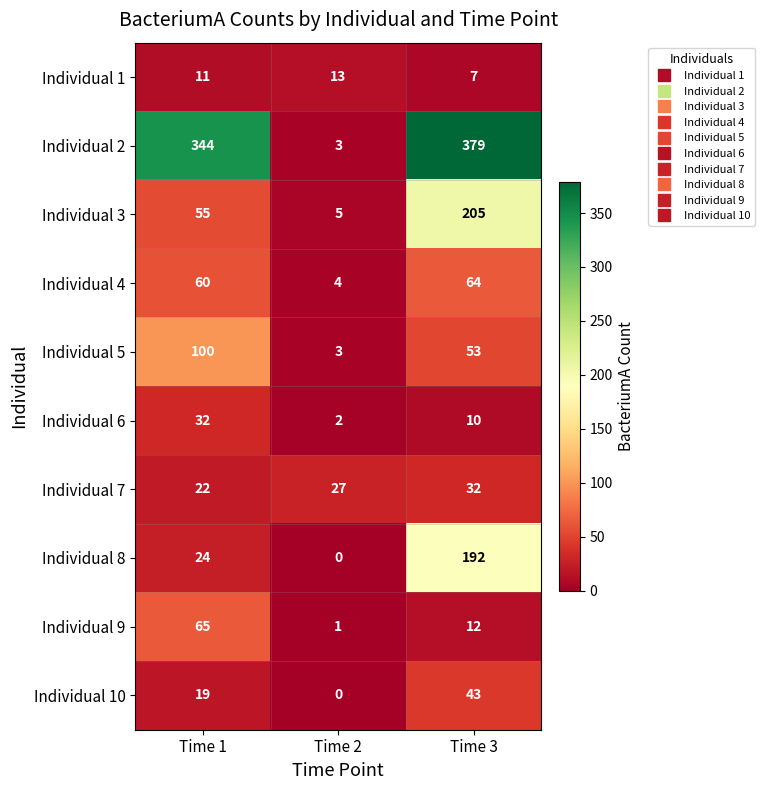

What is the total value across all series at Time 2?

58